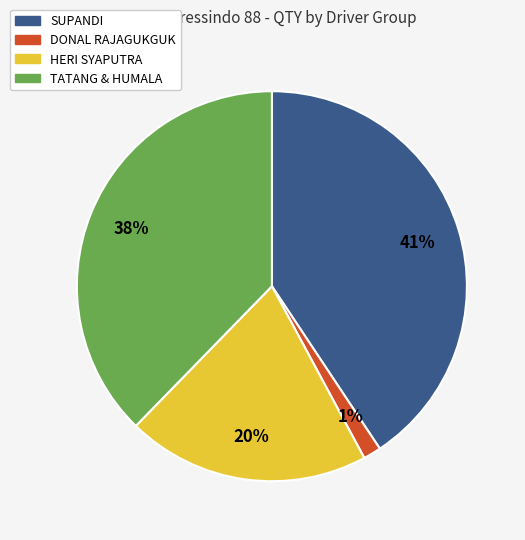

Is there any slice that represents more than half of the pie?

No